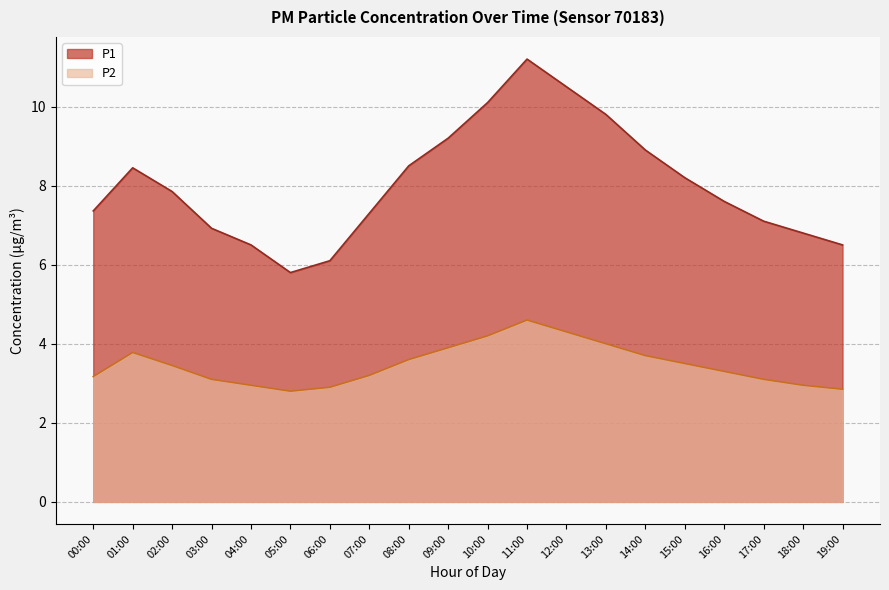

Count the number of categories in the chart.

20